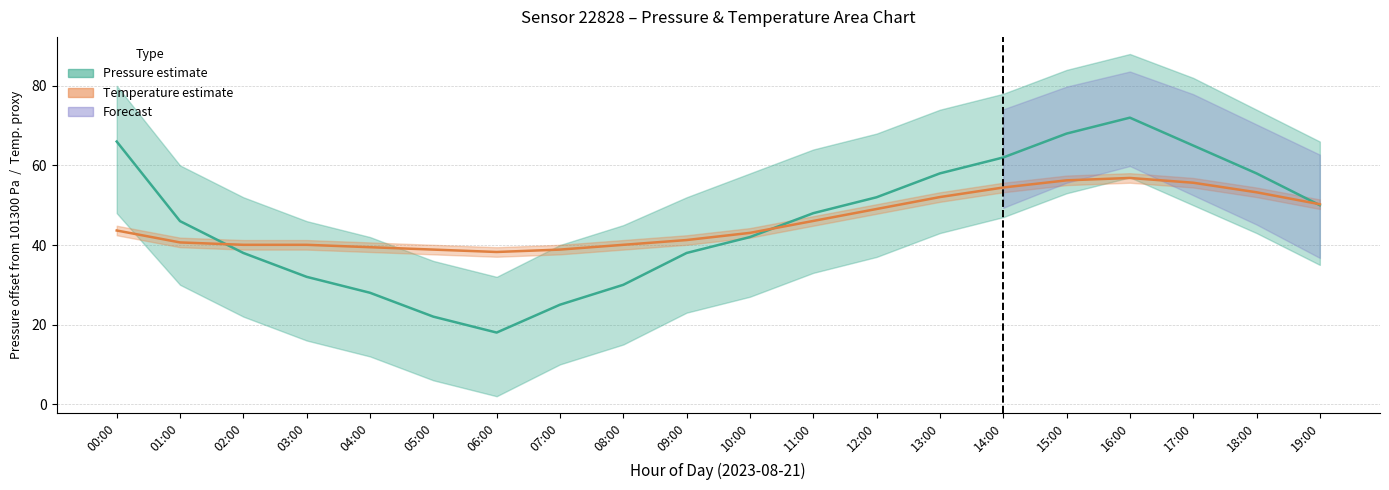

Where does the Temperature series first go above 43?

00:00